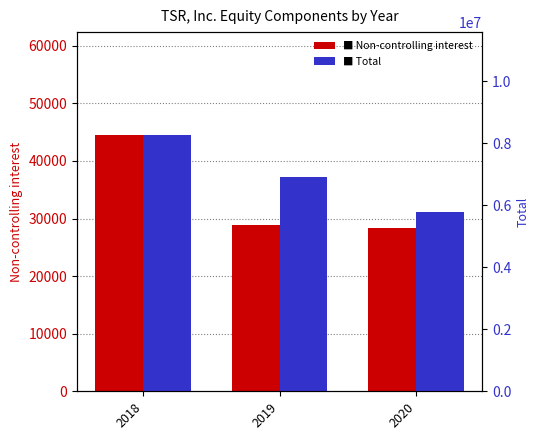

What is the sum of all Total values?

20975984